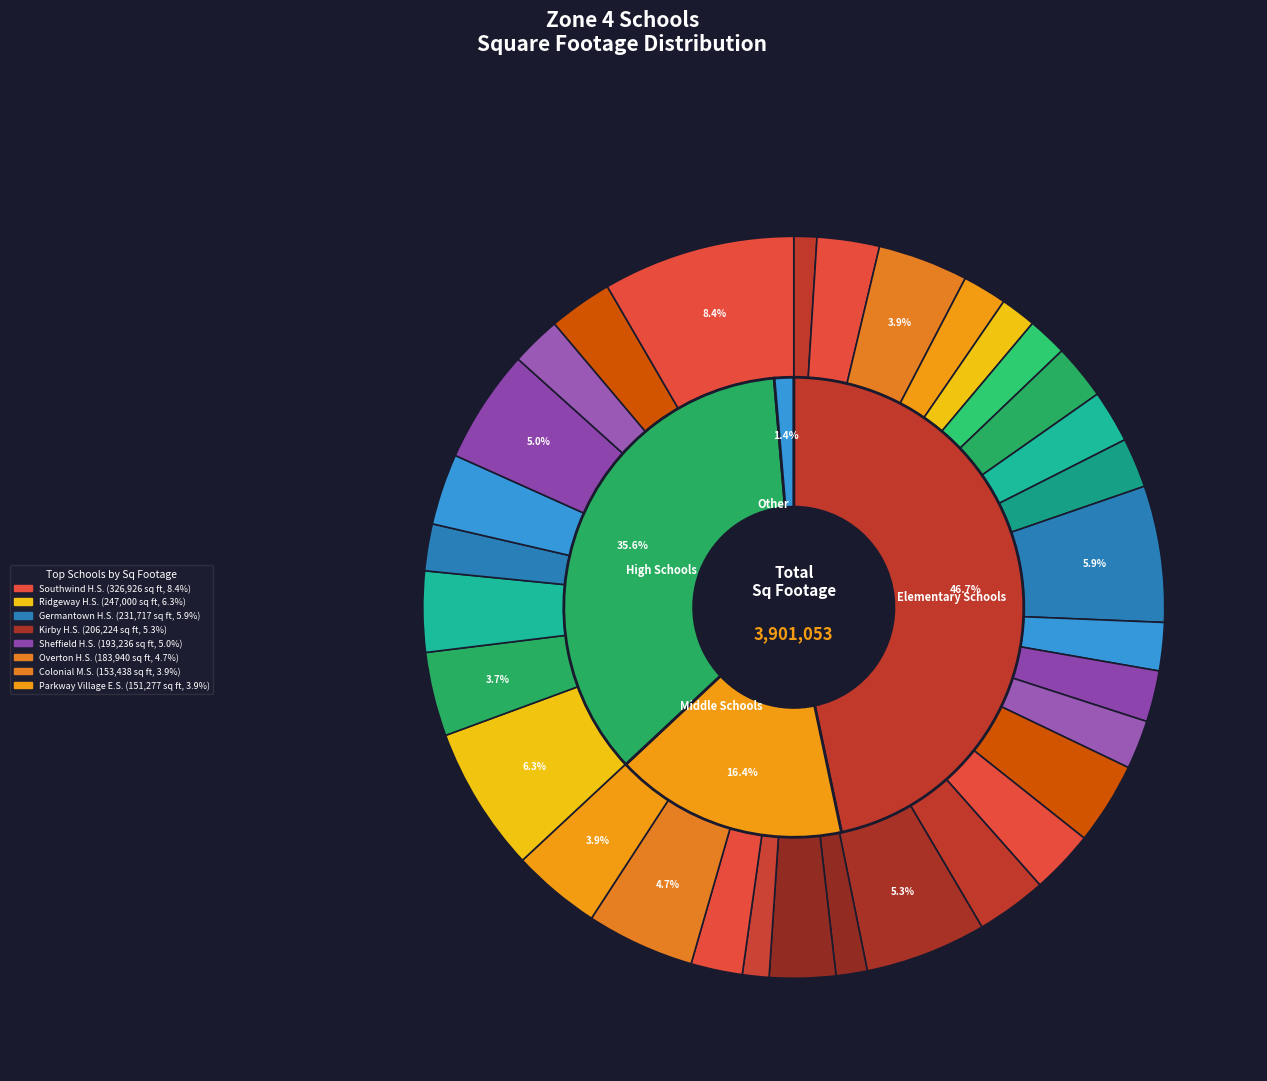

How many segments does this pie chart have?

32